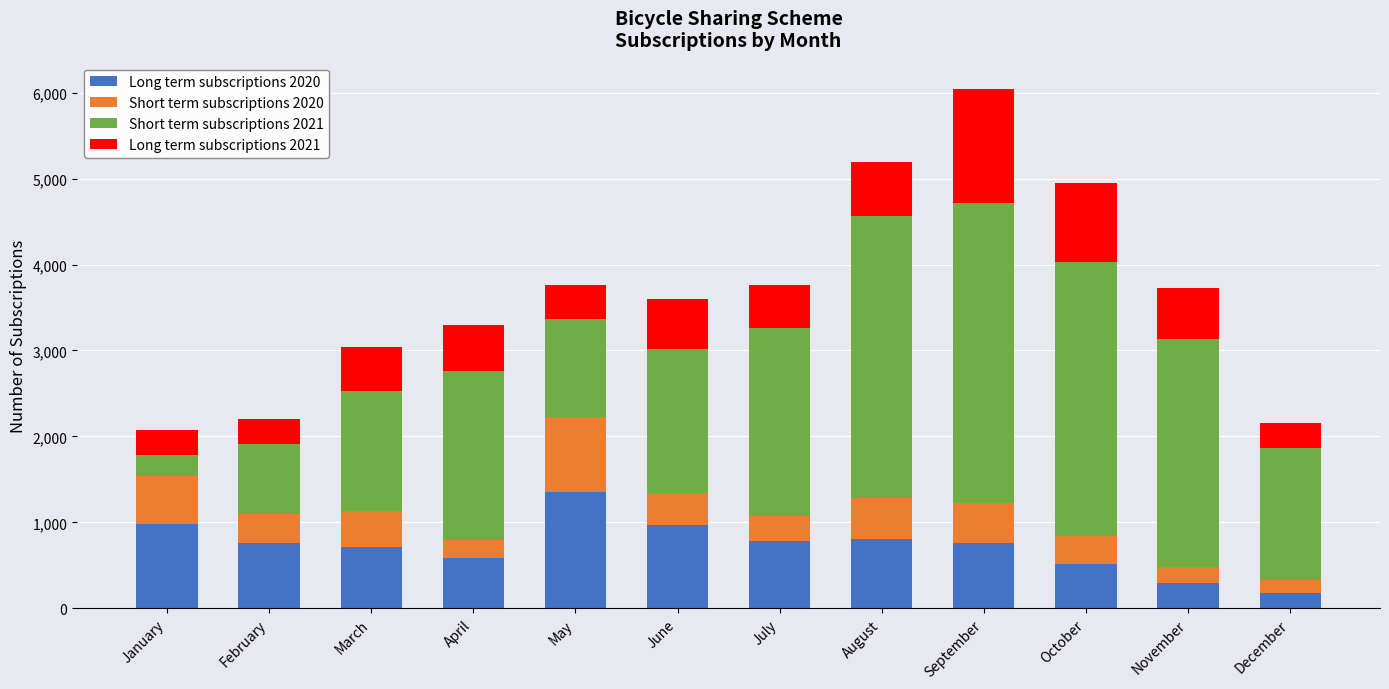

The Long term subscriptions 2020 series shows 1355 at May. True or false?

True